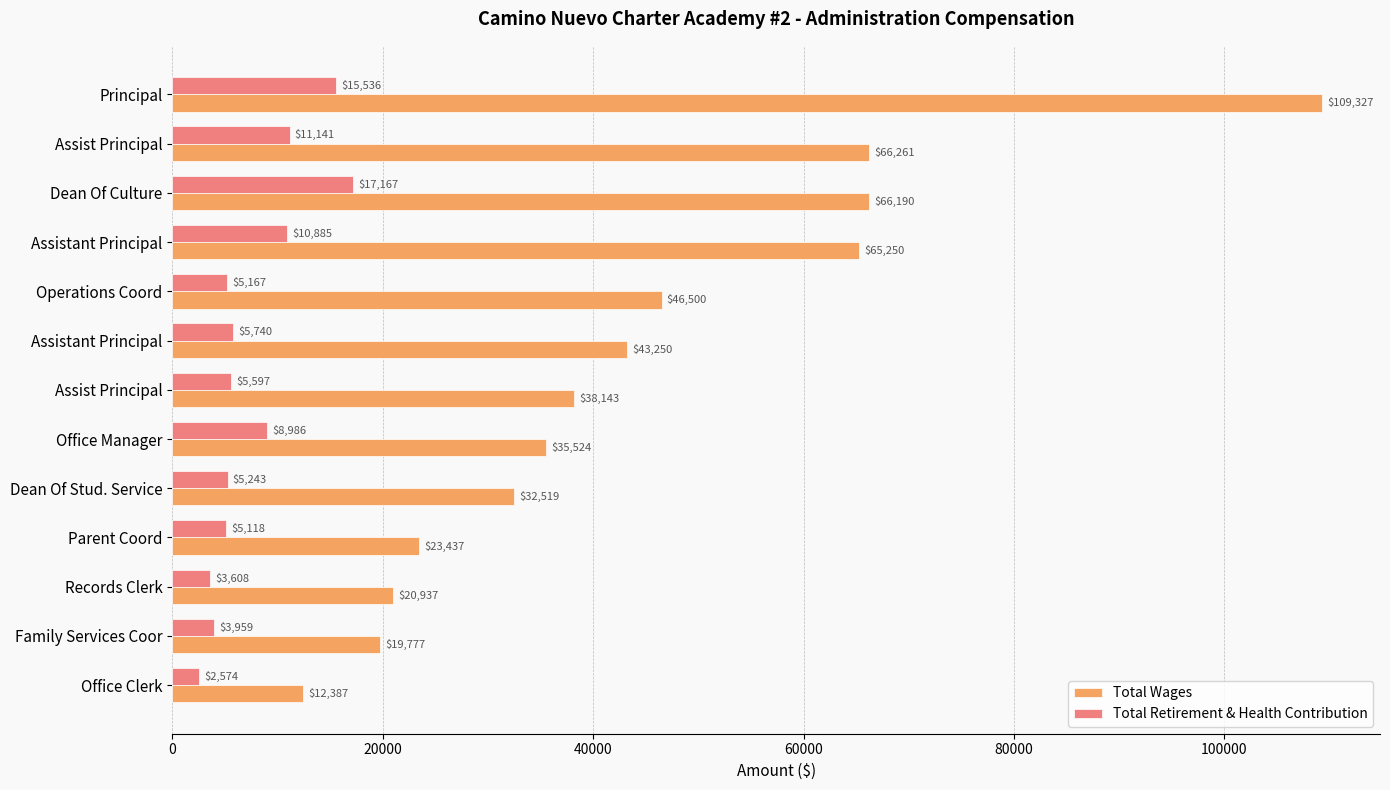

What is the value of the Total Wages bar at the 3rd from the left?

66190